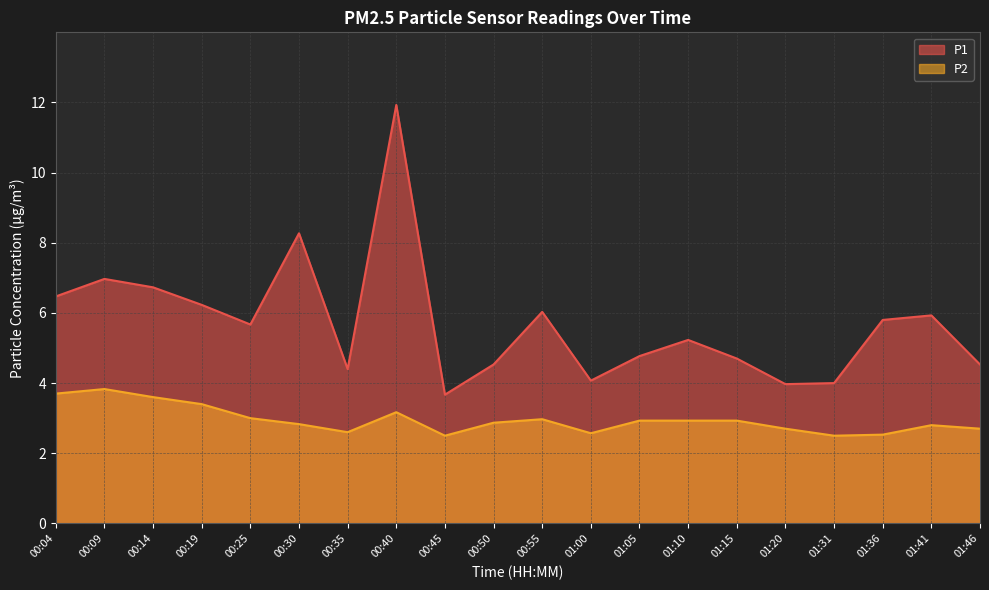

At how many categories does at least one series exceed 8?

2